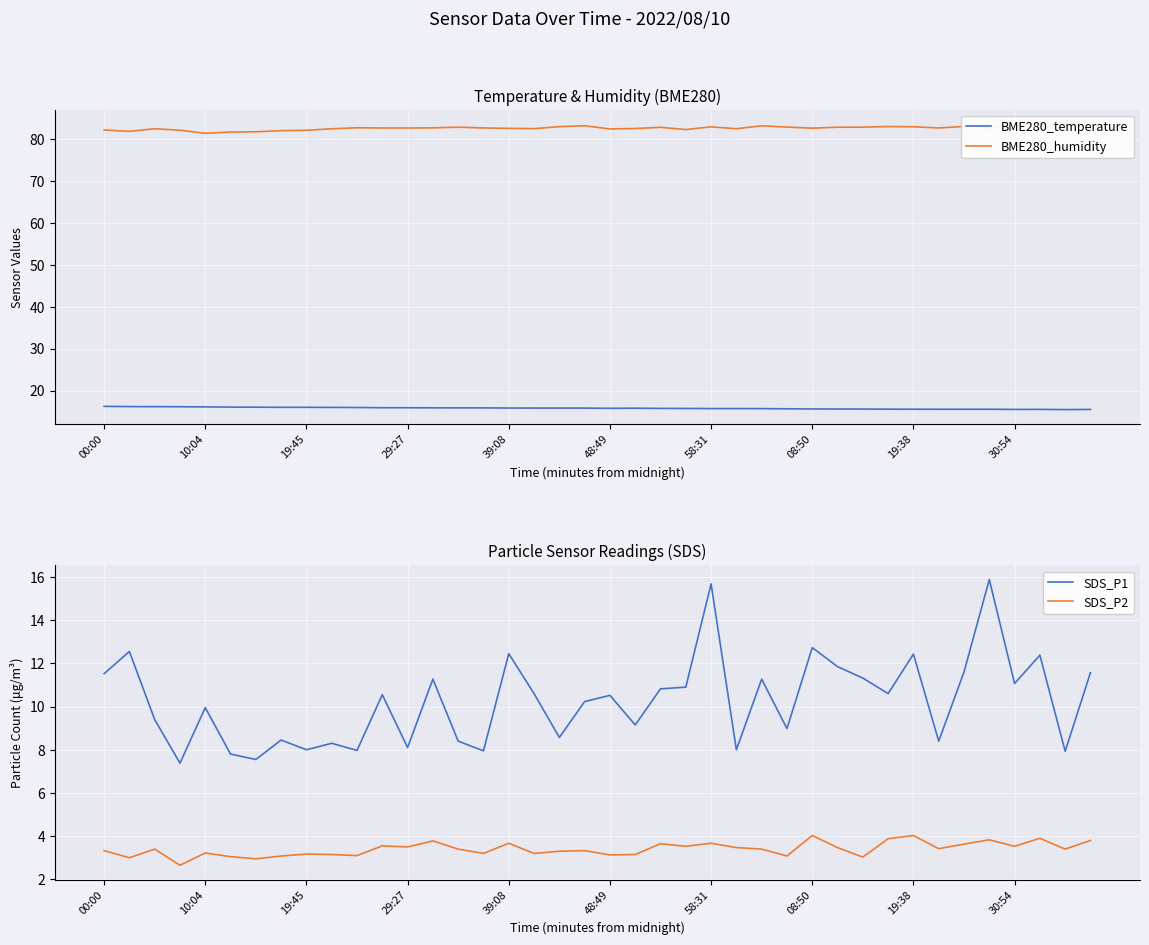

What is the highest value of the BME280_temperature series?

16.2